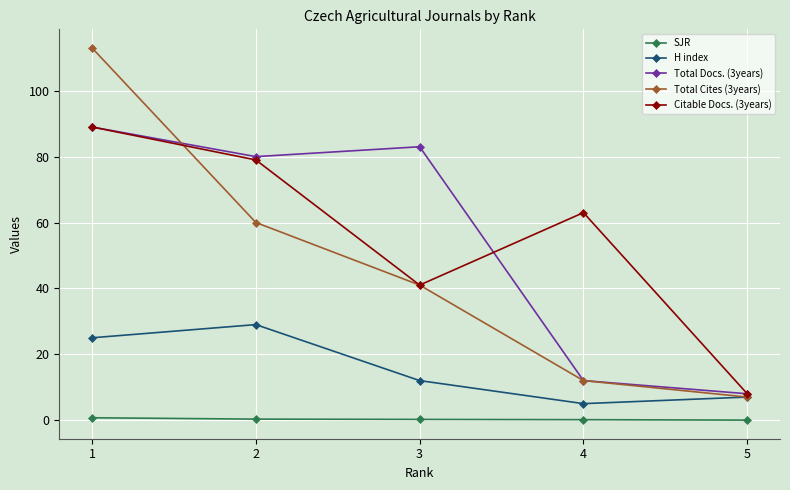

True or false: SJR and Total Docs. (3years) intersect in this chart.

False